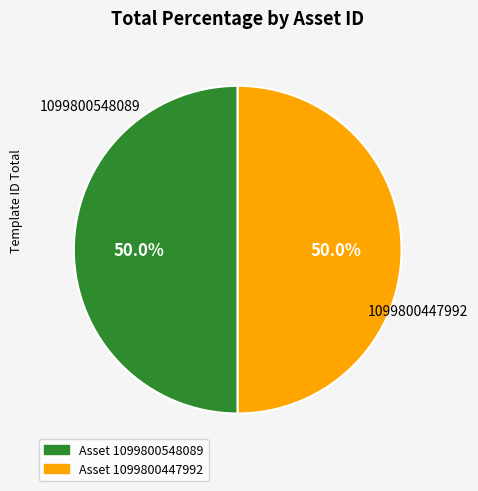

Approximately how many times larger is the value at Asset 1099800447992 compared to Asset 1099800548089?

1.0